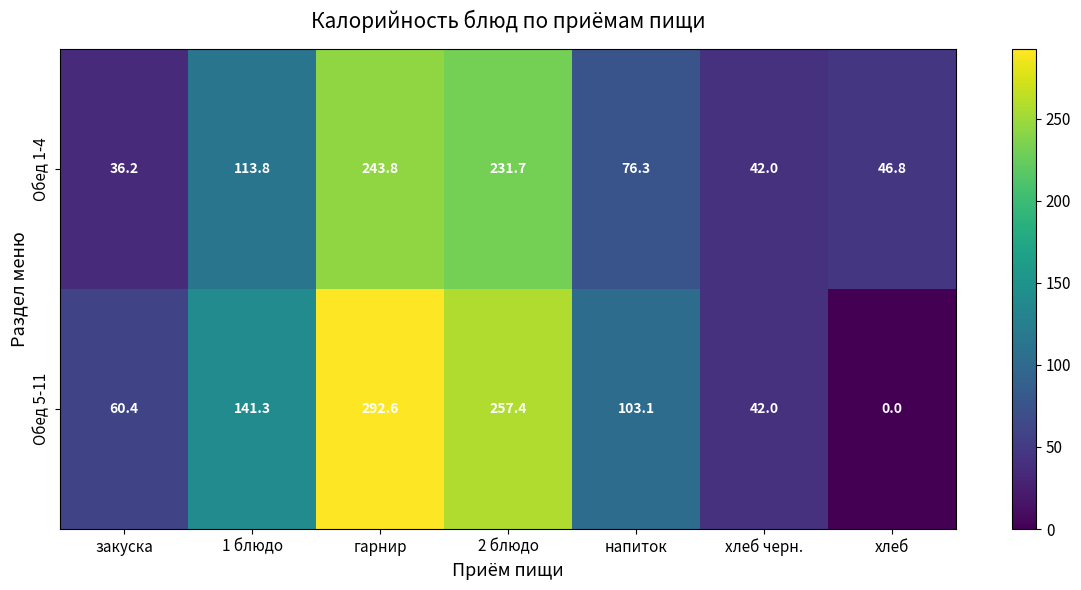

At which category does the chart reach its peak across all series?

гарнир